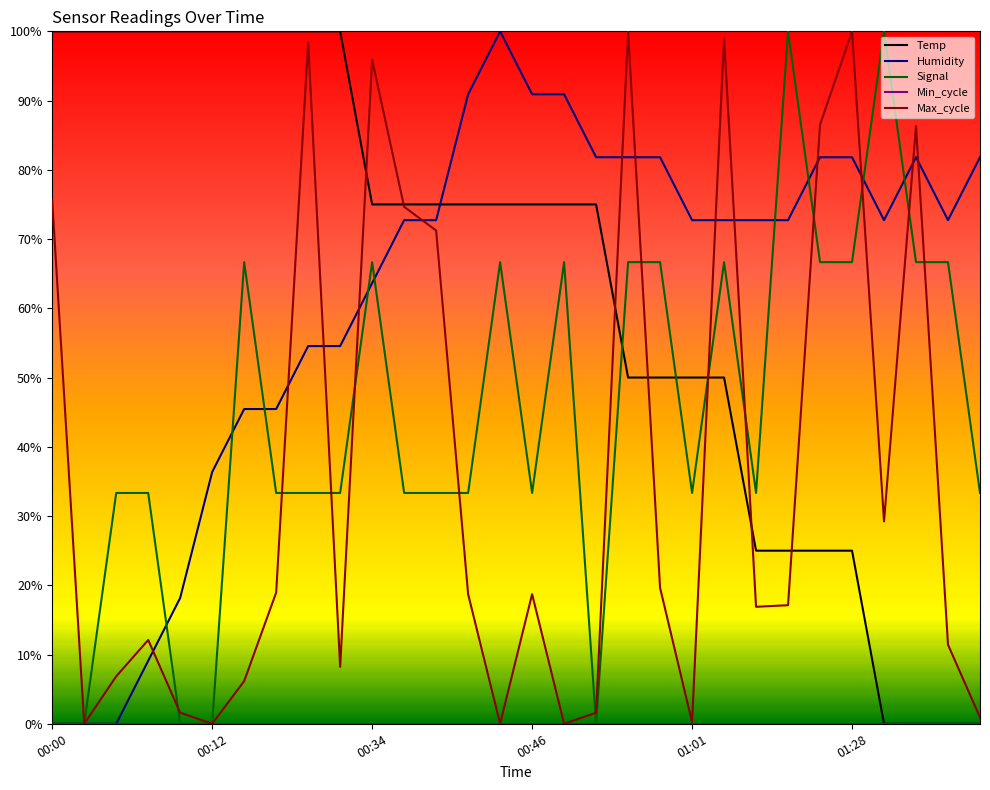

Is this an area chart (filled region under the line)?

No